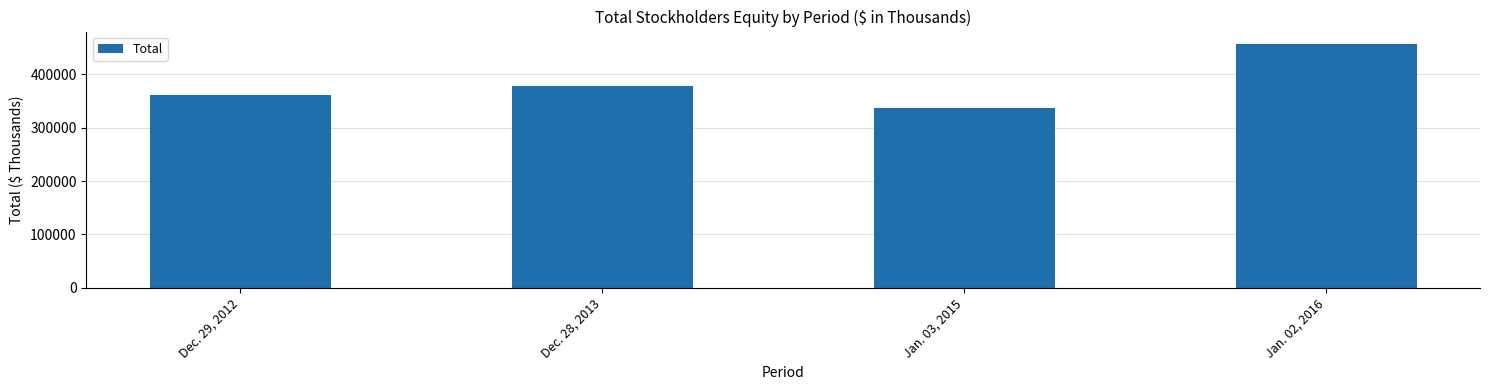

Is it true that the value at Dec. 29, 2012 is 361175?

True